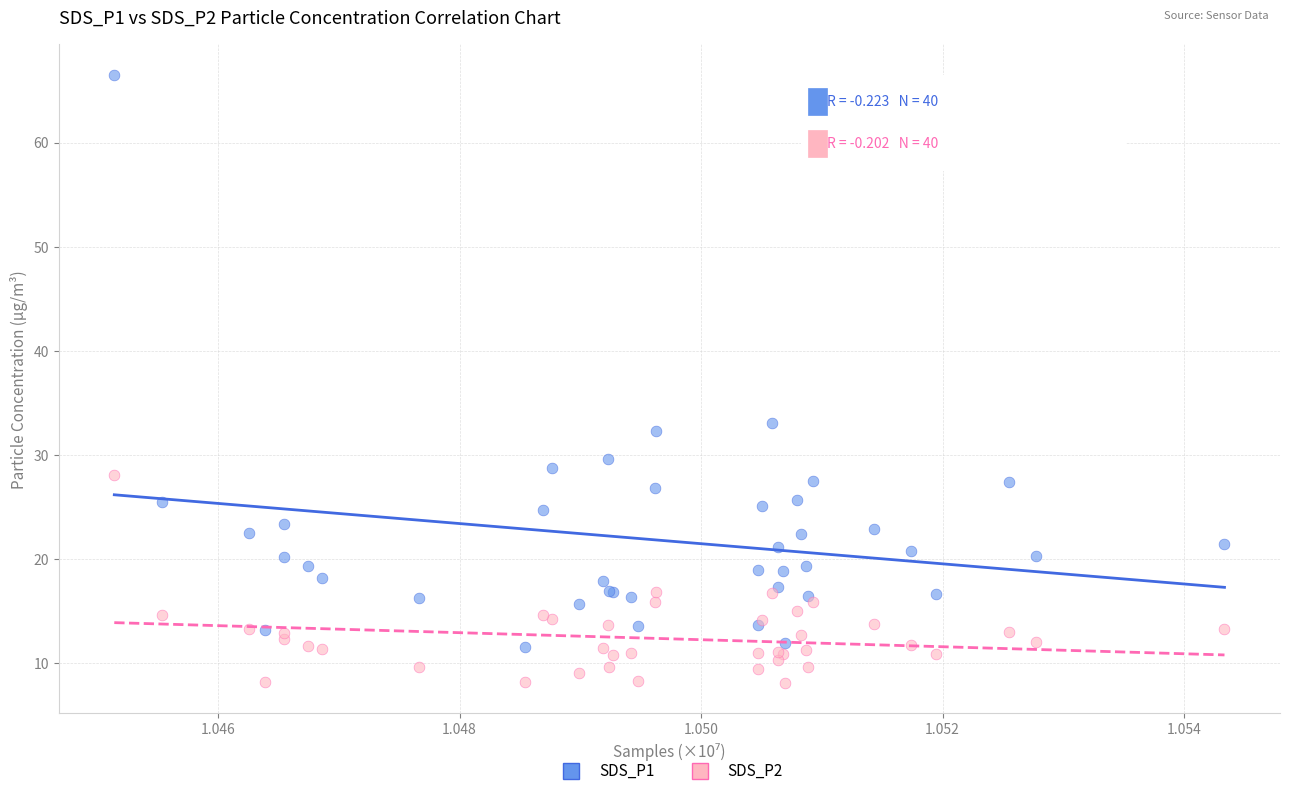

Which series has the widest spread of Y values?

SDS_P1